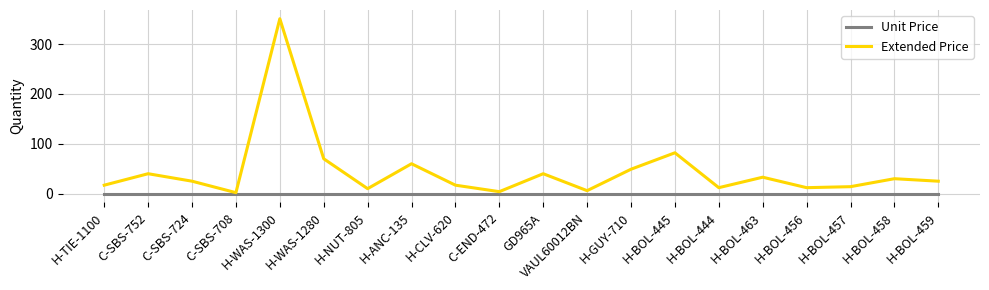

List the series in order of their overall mean, highest first.

Extended Price, Unit Price